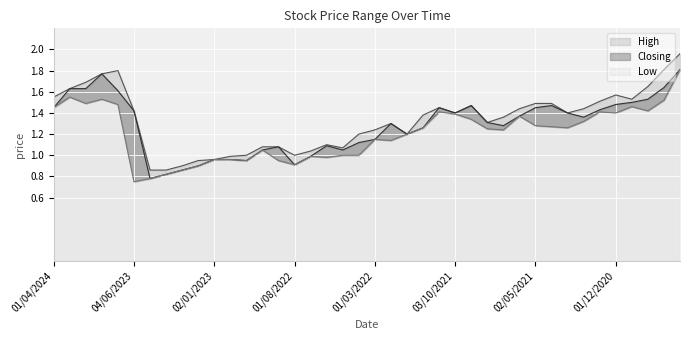

The High series shows 1.6 at 03/04/2022. True or false?

False